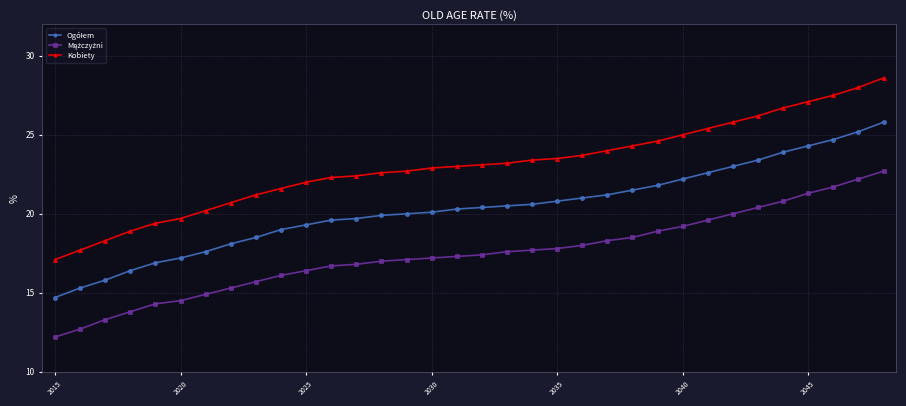

What is the minimum value shown in the chart?

12.2